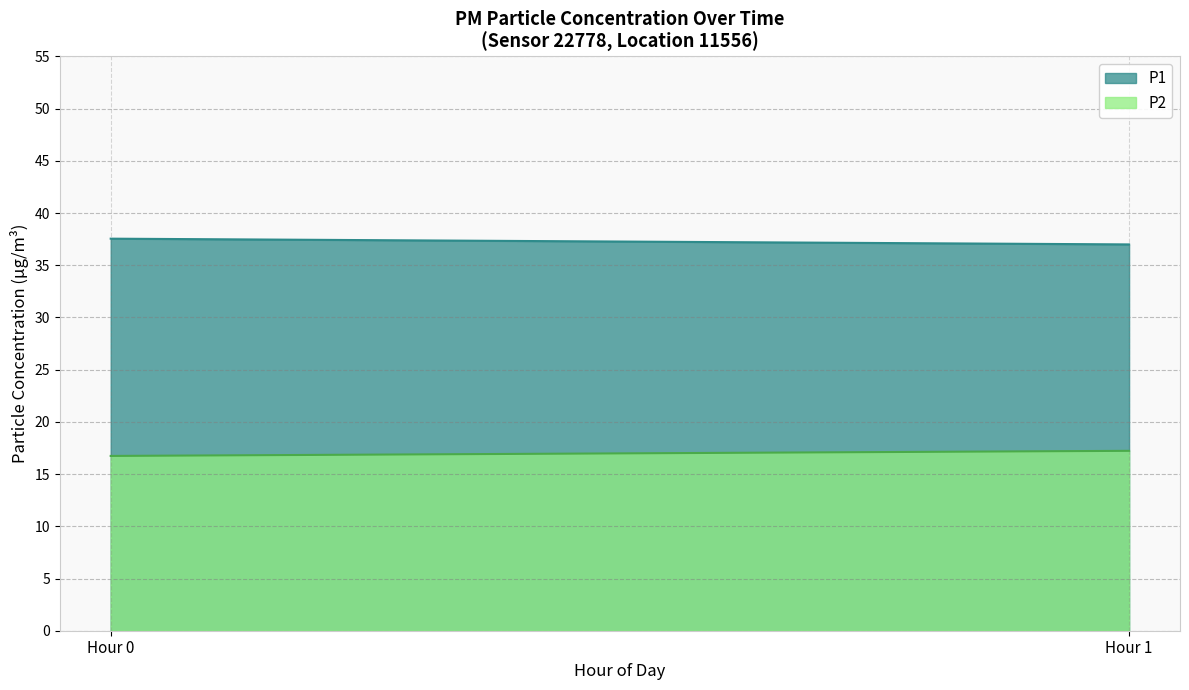

What are all the series names shown in the legend?

P1, P2